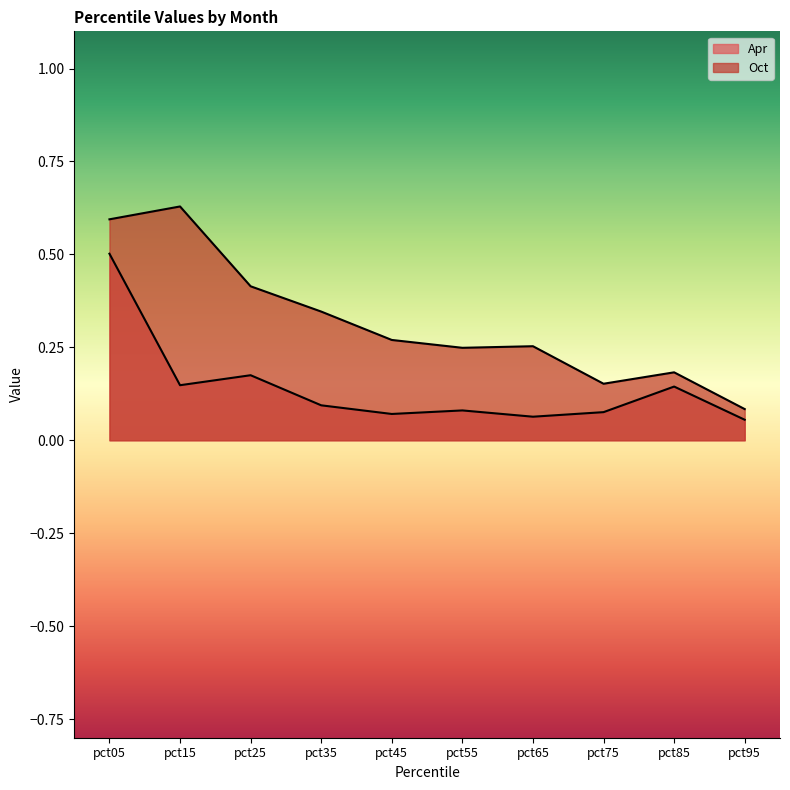

Rank the series by their average value, from lowest to highest.

Apr, Oct